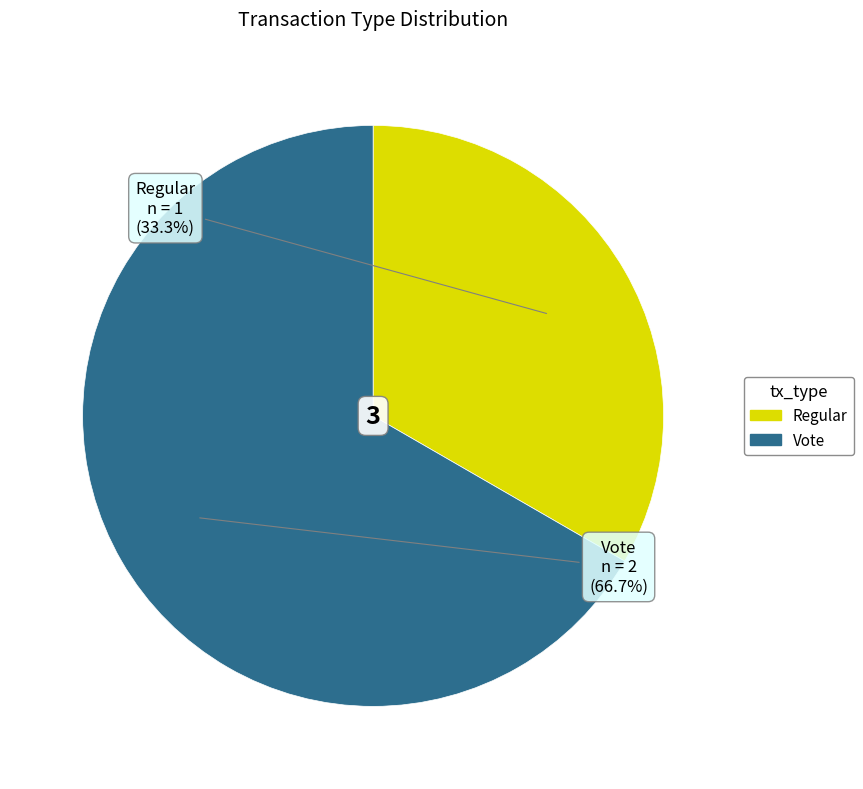

To the nearest percent, what is the combined percentage of Vote and Regular?

100%